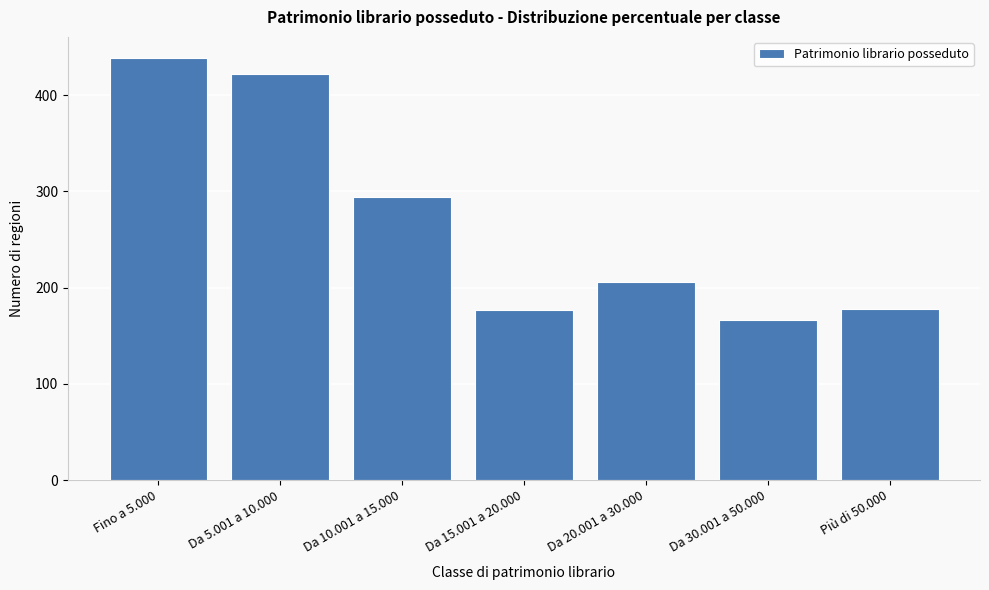

What is the value of the 4th bar from the left?

177.1